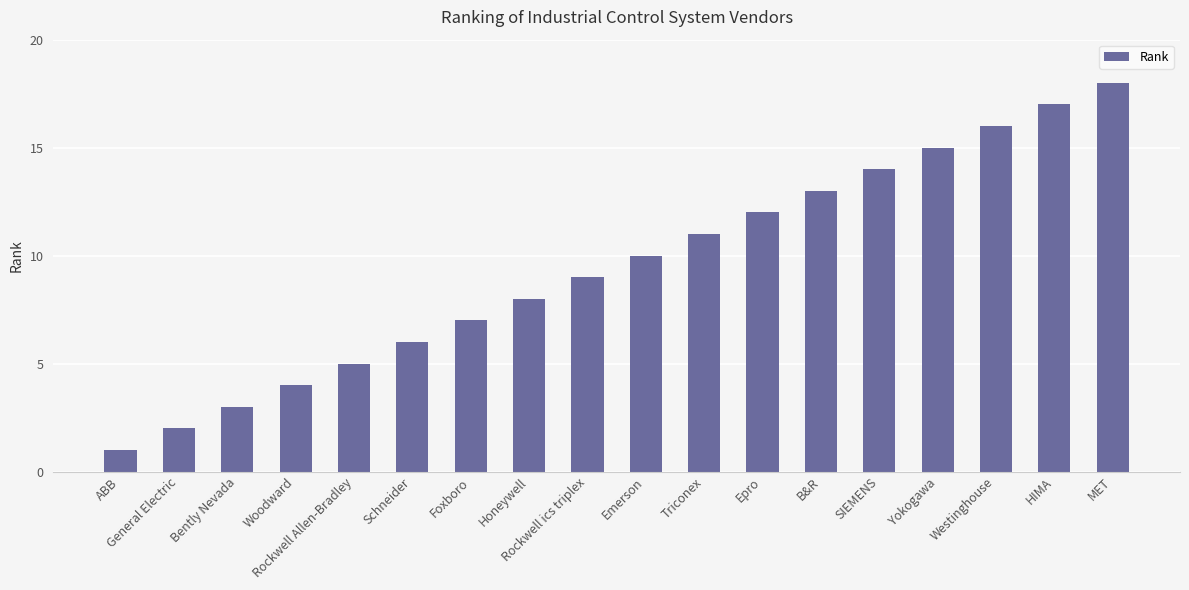

Reading left to right, what are all the values shown in this chart?

ABB=1	General Electric=2	Bently Nevada=3	Woodward=4	Rockwell Allen-Bradley=5	Schneider=6	Foxboro=7	Honeywell=8	Rockwell ics triplex=9	Emerson=10	Triconex=11	Epro=12	B&R=13	SIEMENS=14	Yokogawa=15	Westinghouse=16	HIMA=17	MET=18